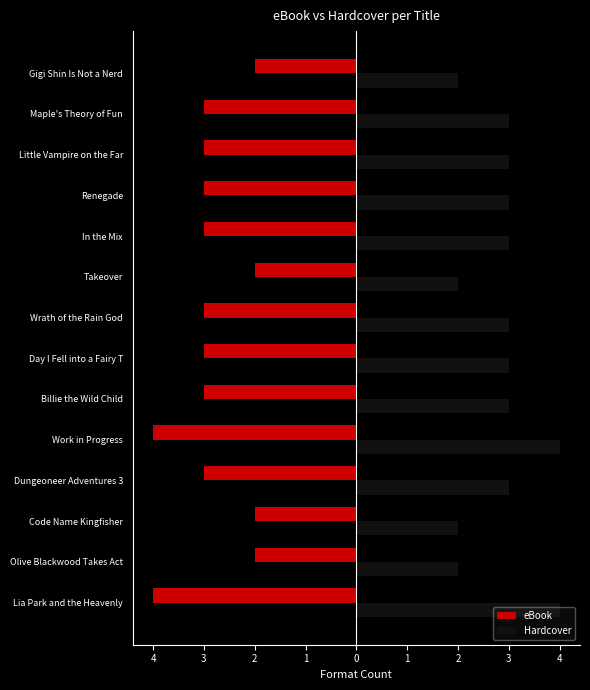

What are all the series names shown in the legend?

eBook, Hardcover